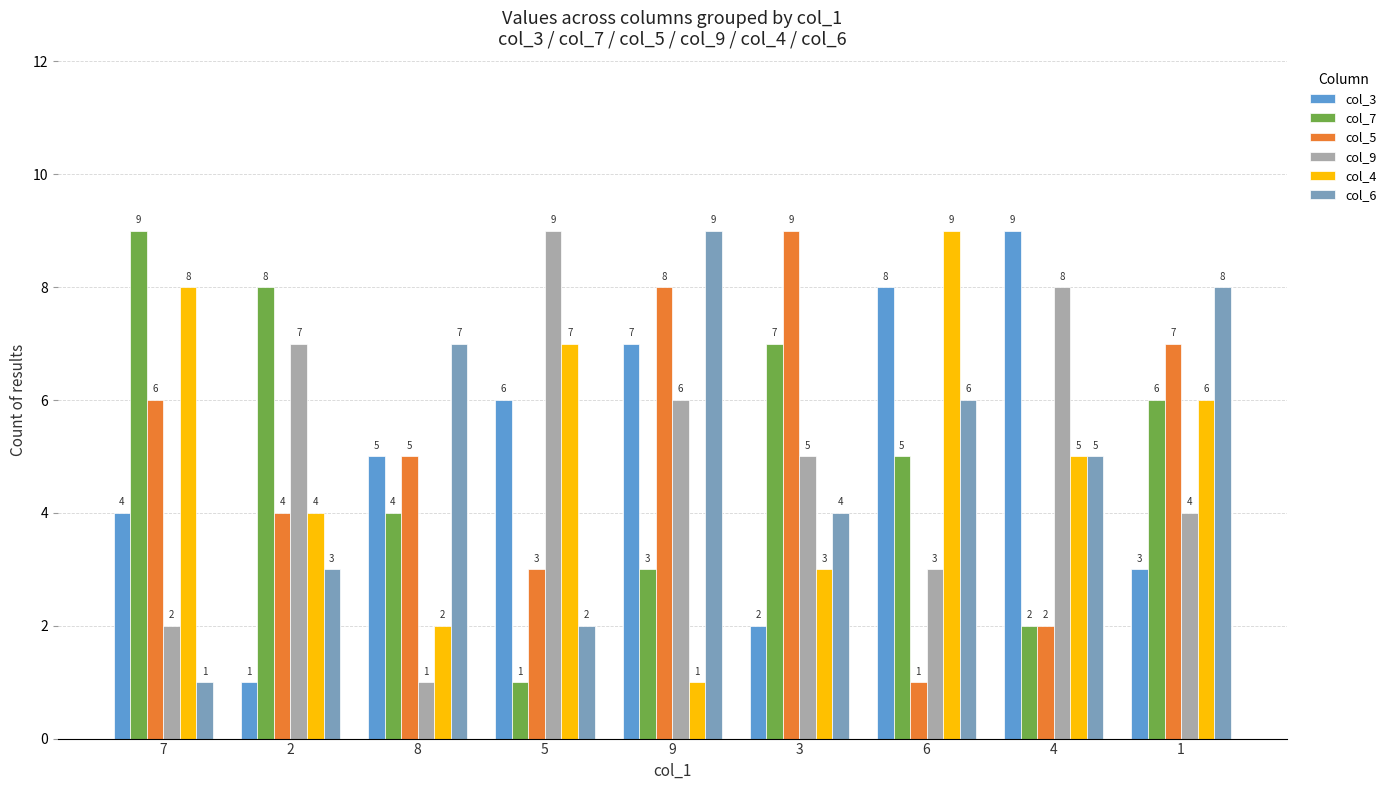

What is the difference between the col_9 values at 8 and 1?

3